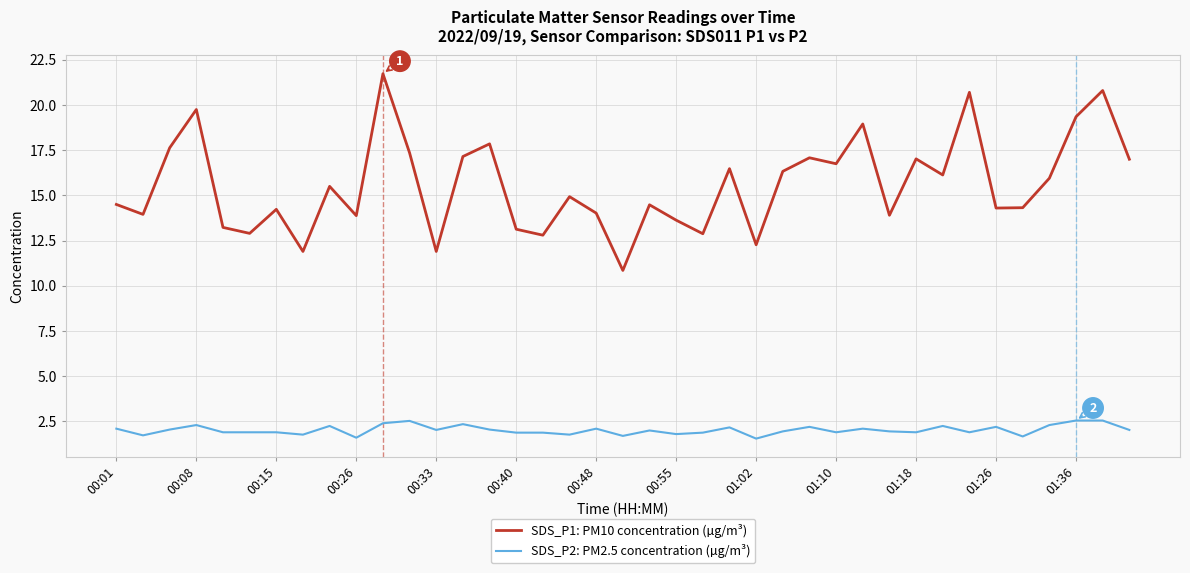

What is the difference between the second highest and second lowest values in the SDS_P1: PM10 concentration (µg/m³) series?

8.9